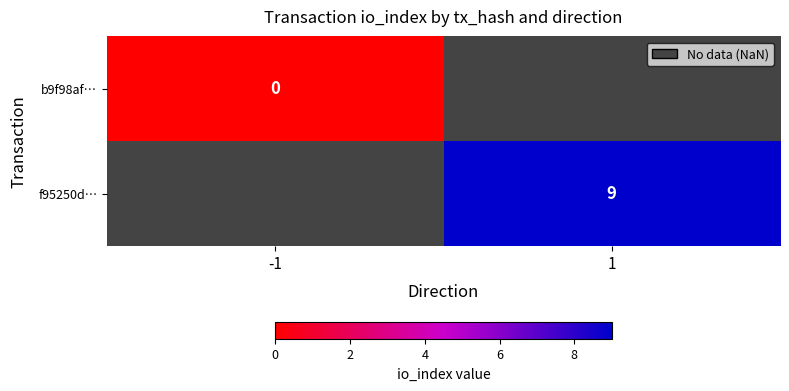

How many distinct data groups are displayed?

2